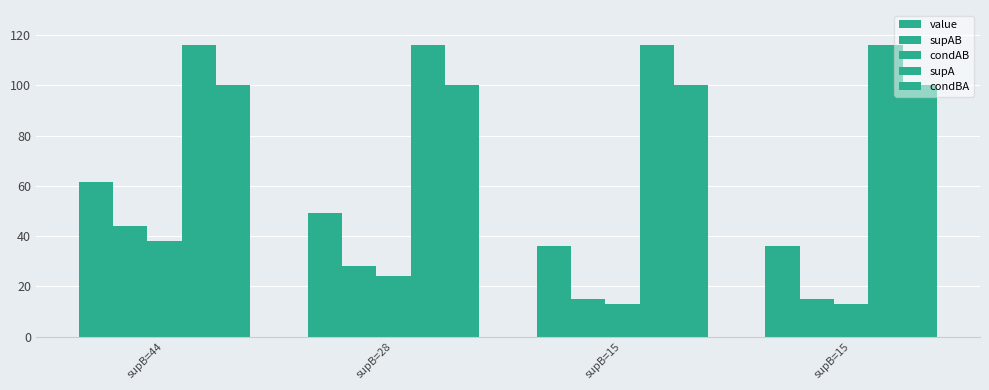

Is it true that value equals 52.6 at supB=15?

False